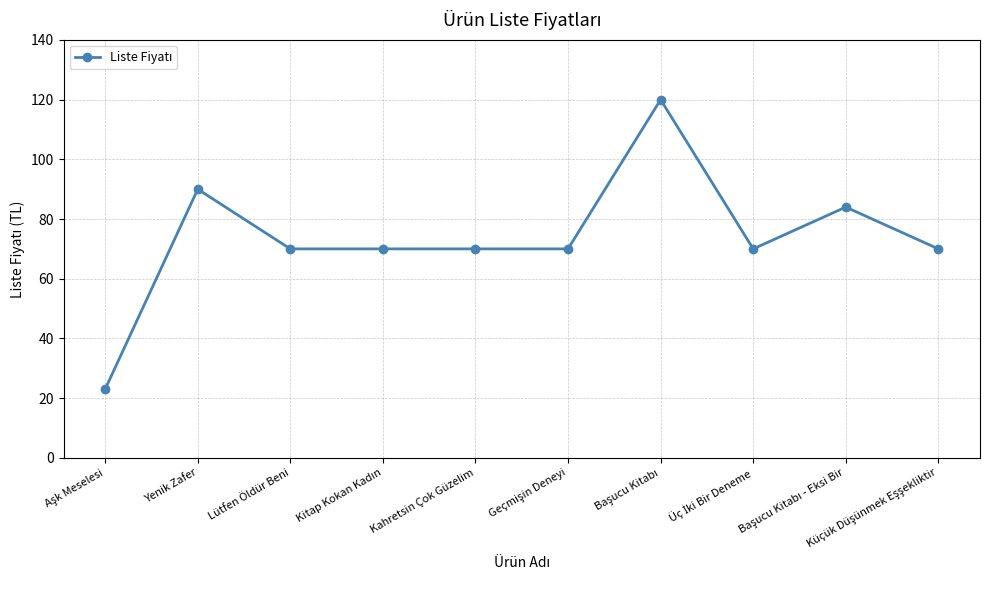

What is the sum of all values?

737